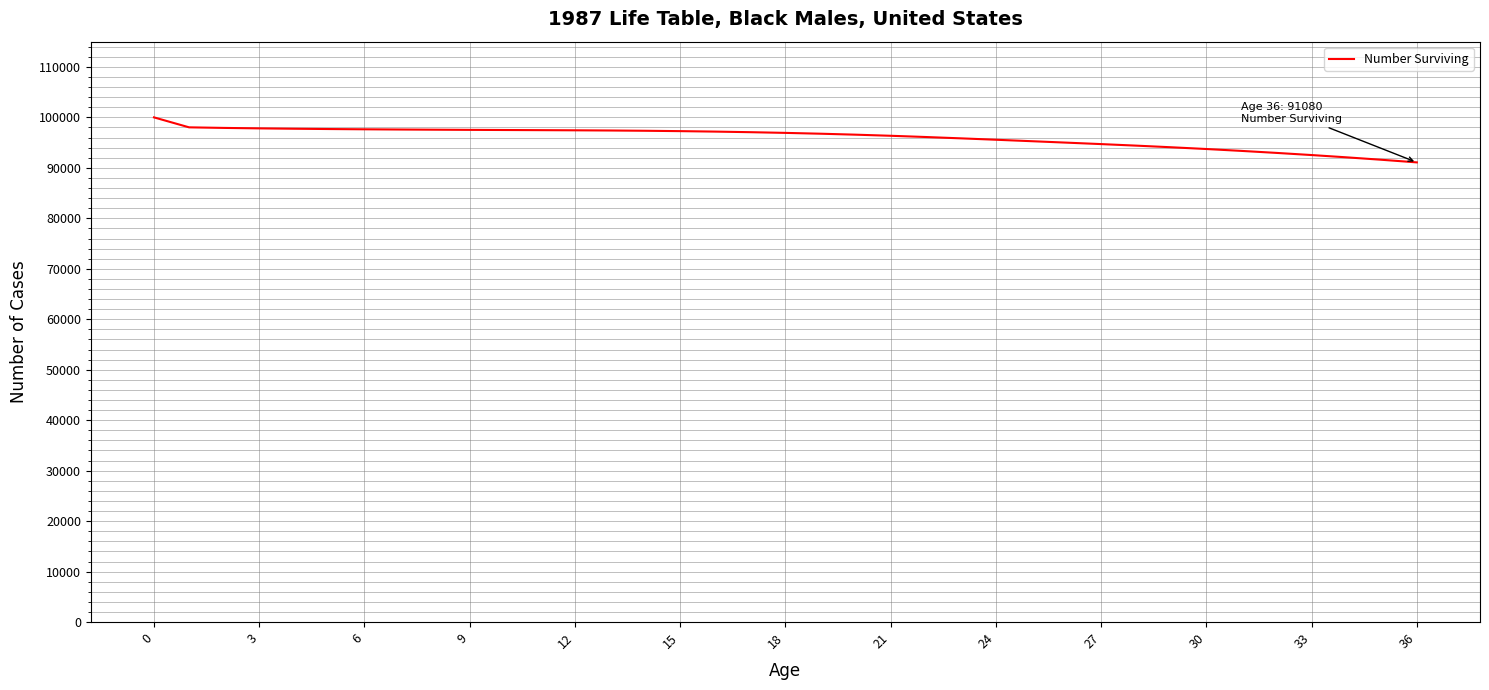

What is the maximum value shown in the chart?

100000